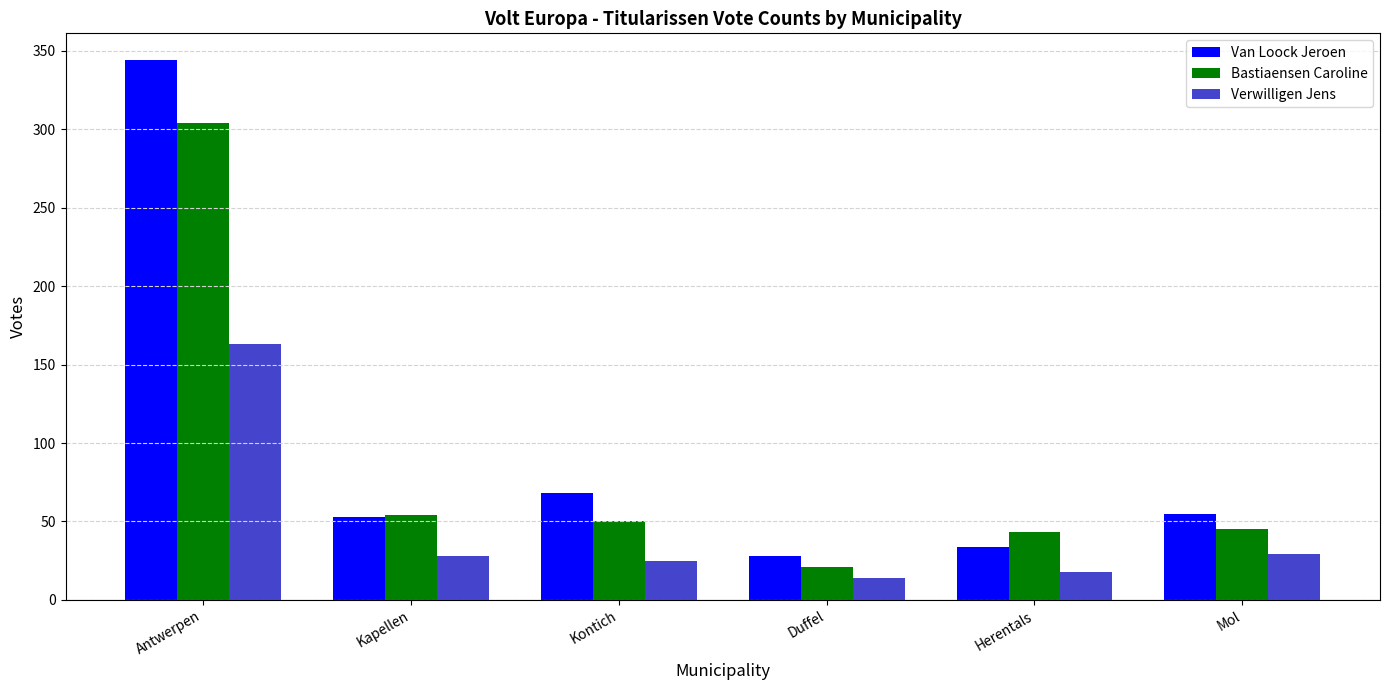

At which category is the sum across all series the highest?

Antwerpen